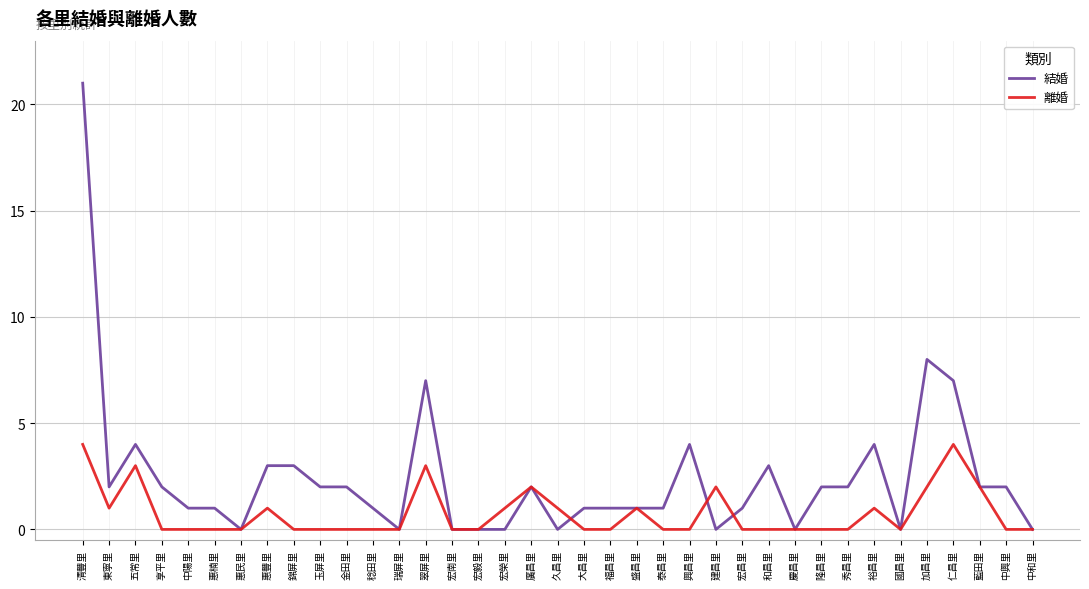

True or false: 離婚 has more than 2 points higher than both neighbors.

True